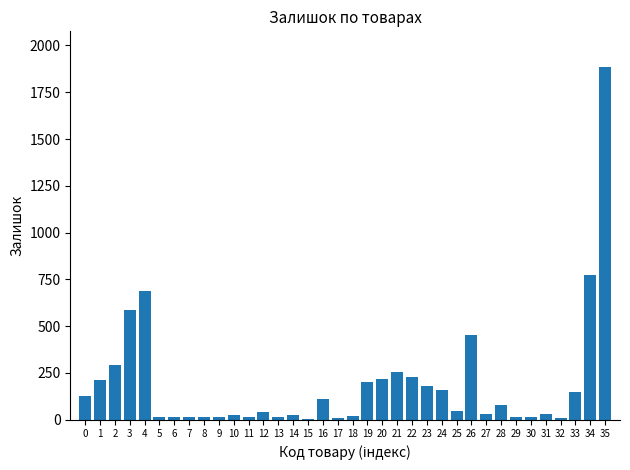

Is it true that the value at 3 is 588?

True